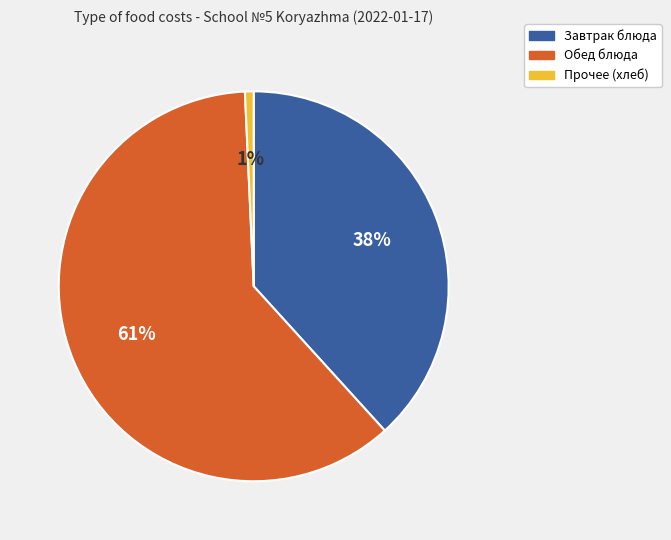

Is there any slice that represents more than half of the pie?

Yes